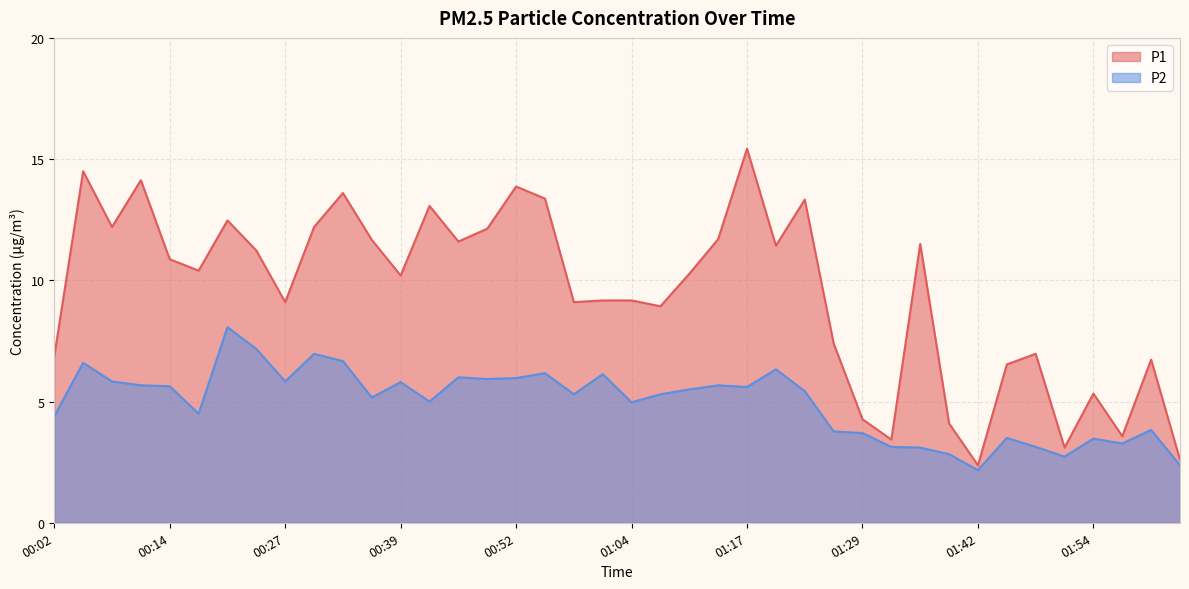

True or false: P2 and P1 cross at least once.

False